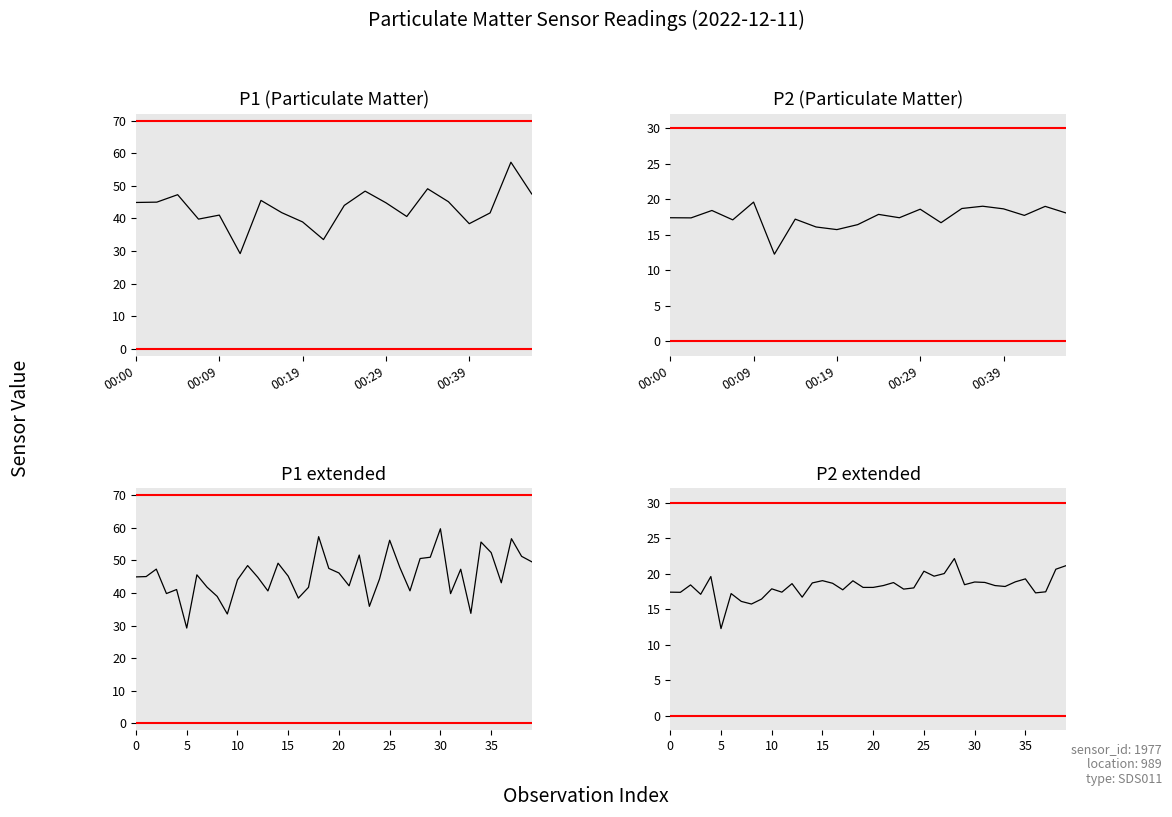

True or false: P1 and P2 intersect in this chart.

False